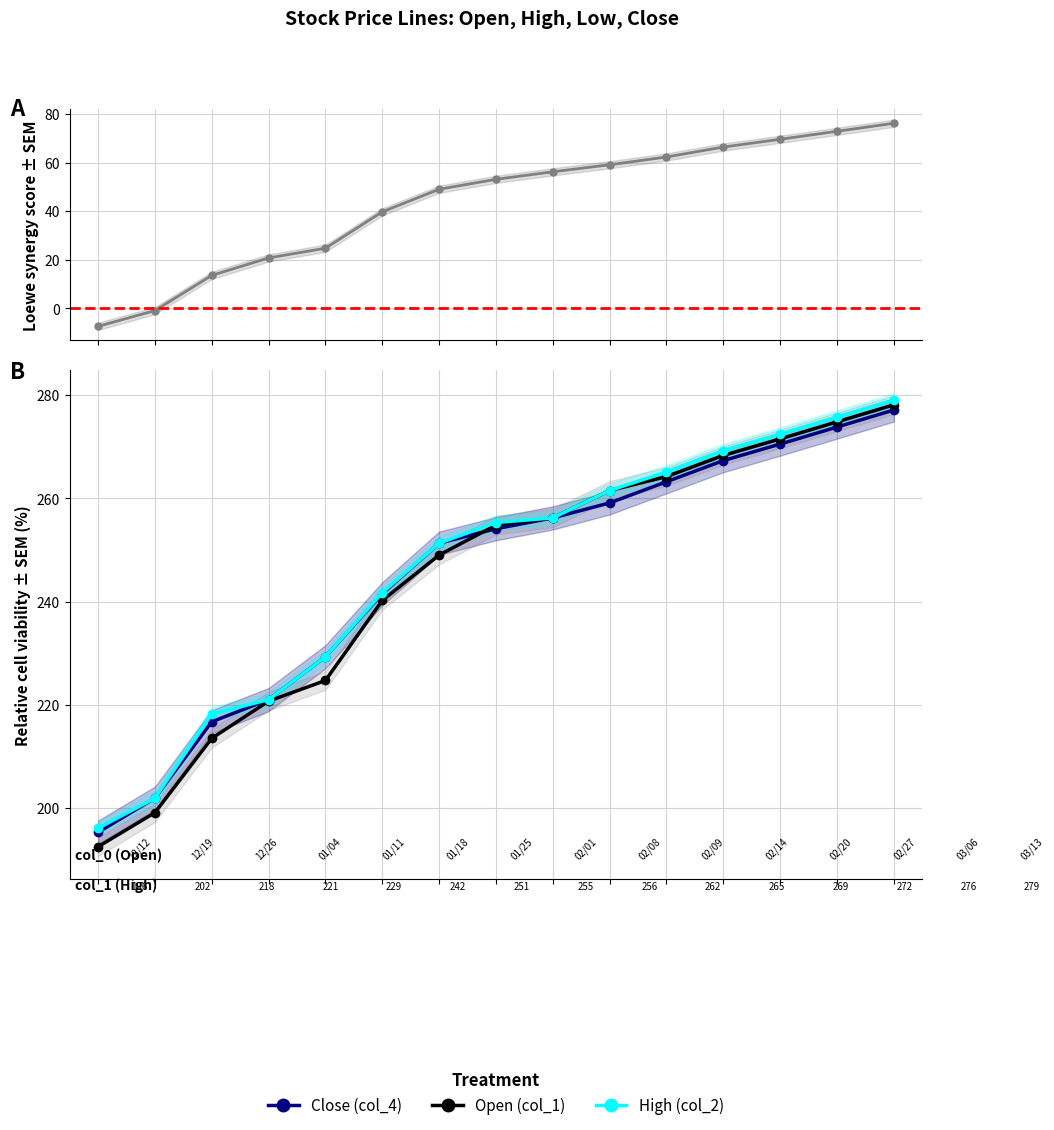

At which category is the sum across all series the highest?

14